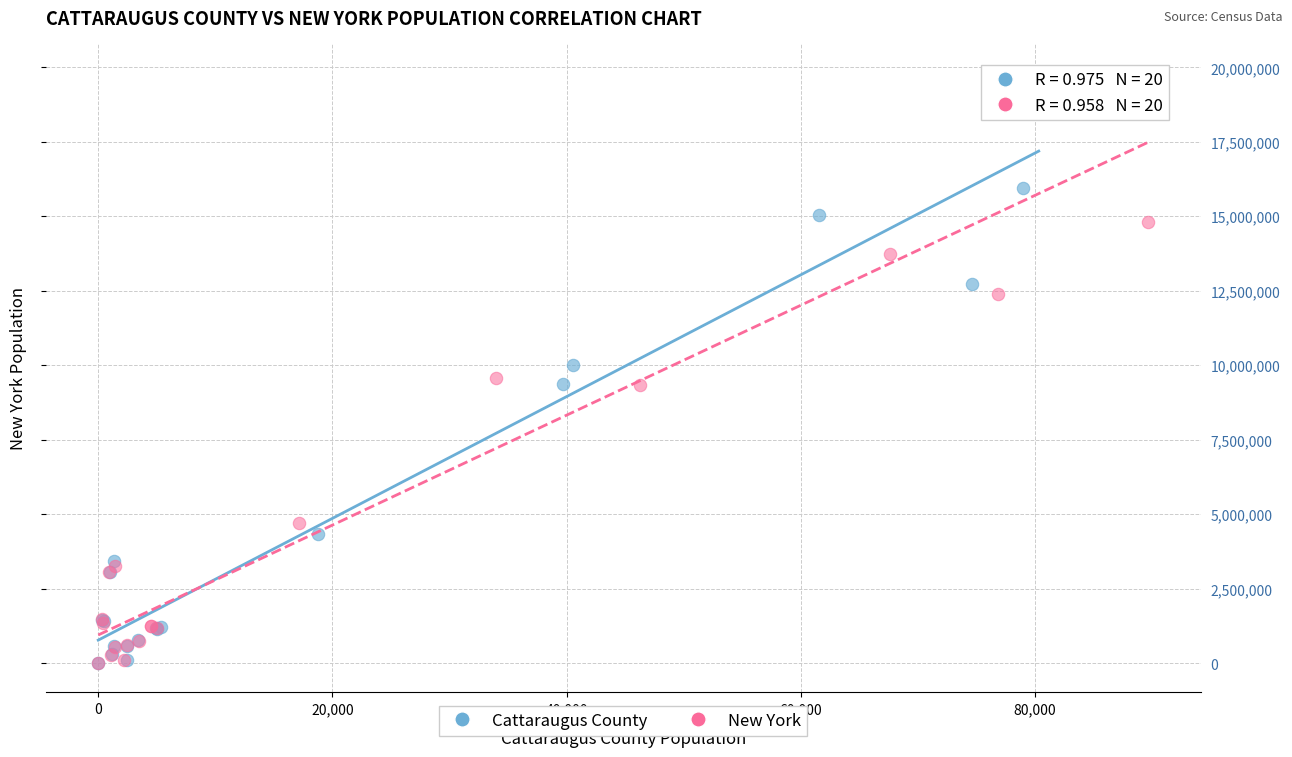

What are all the series names shown in the legend?

Cattaraugus County, New York